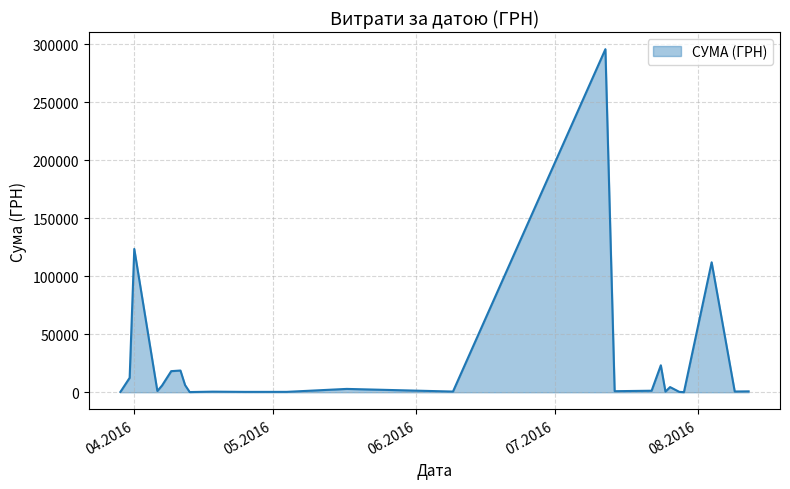

What is the difference between the maximum and minimum values?

295540.8